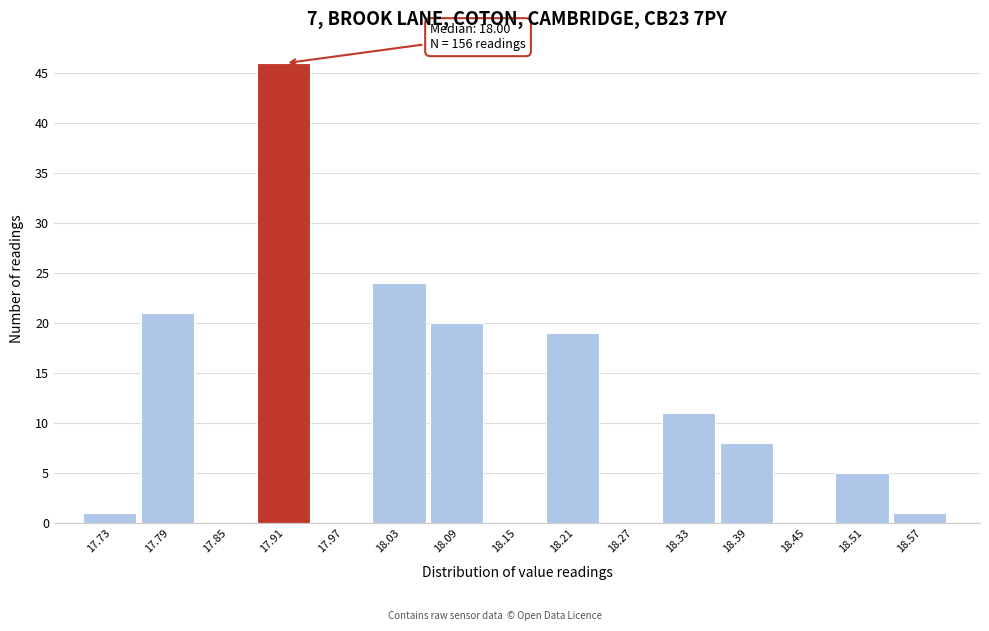

Which range on the x-axis has the tallest bar?

17.88 to 17.94